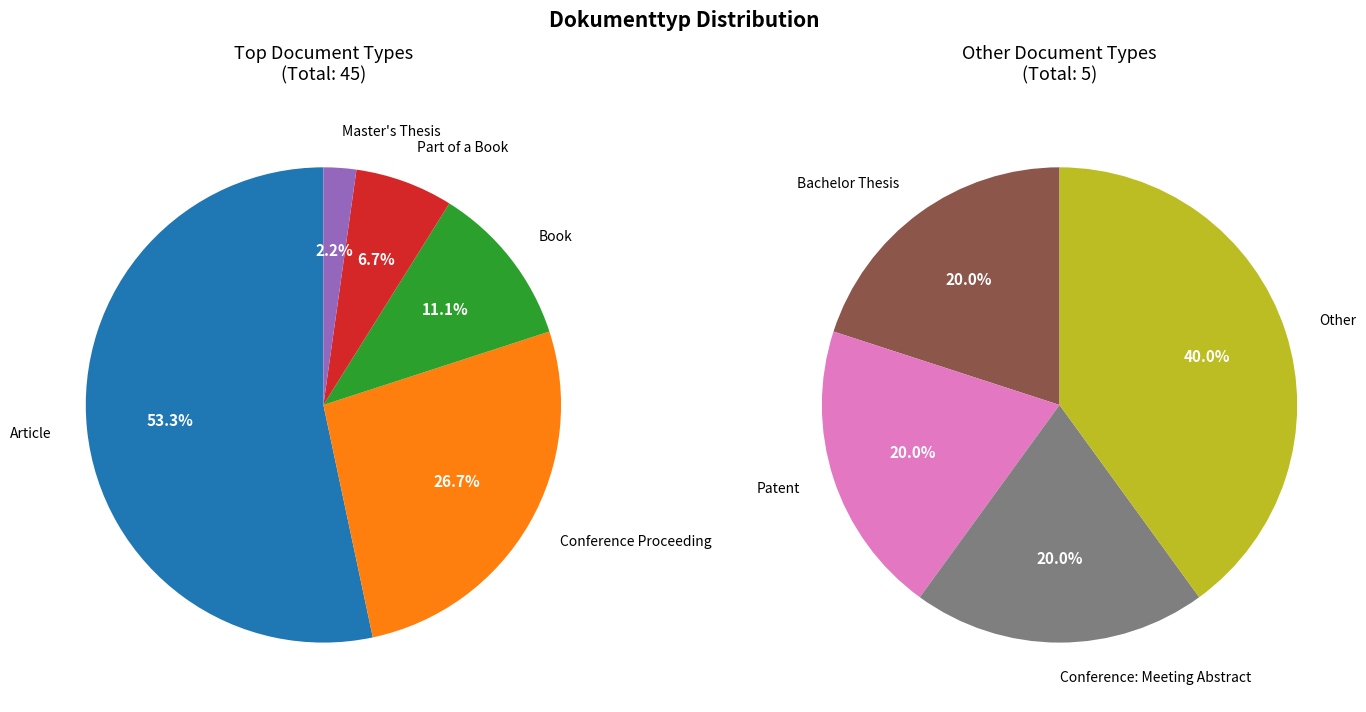

Which has a higher value, Master's Thesis or Article?

Article